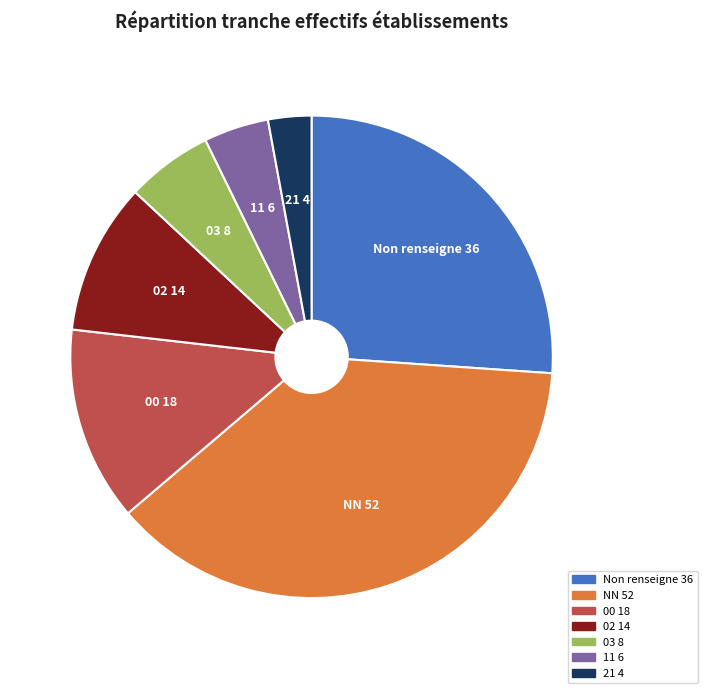

Does 03 8 represent more than half of the total?

No